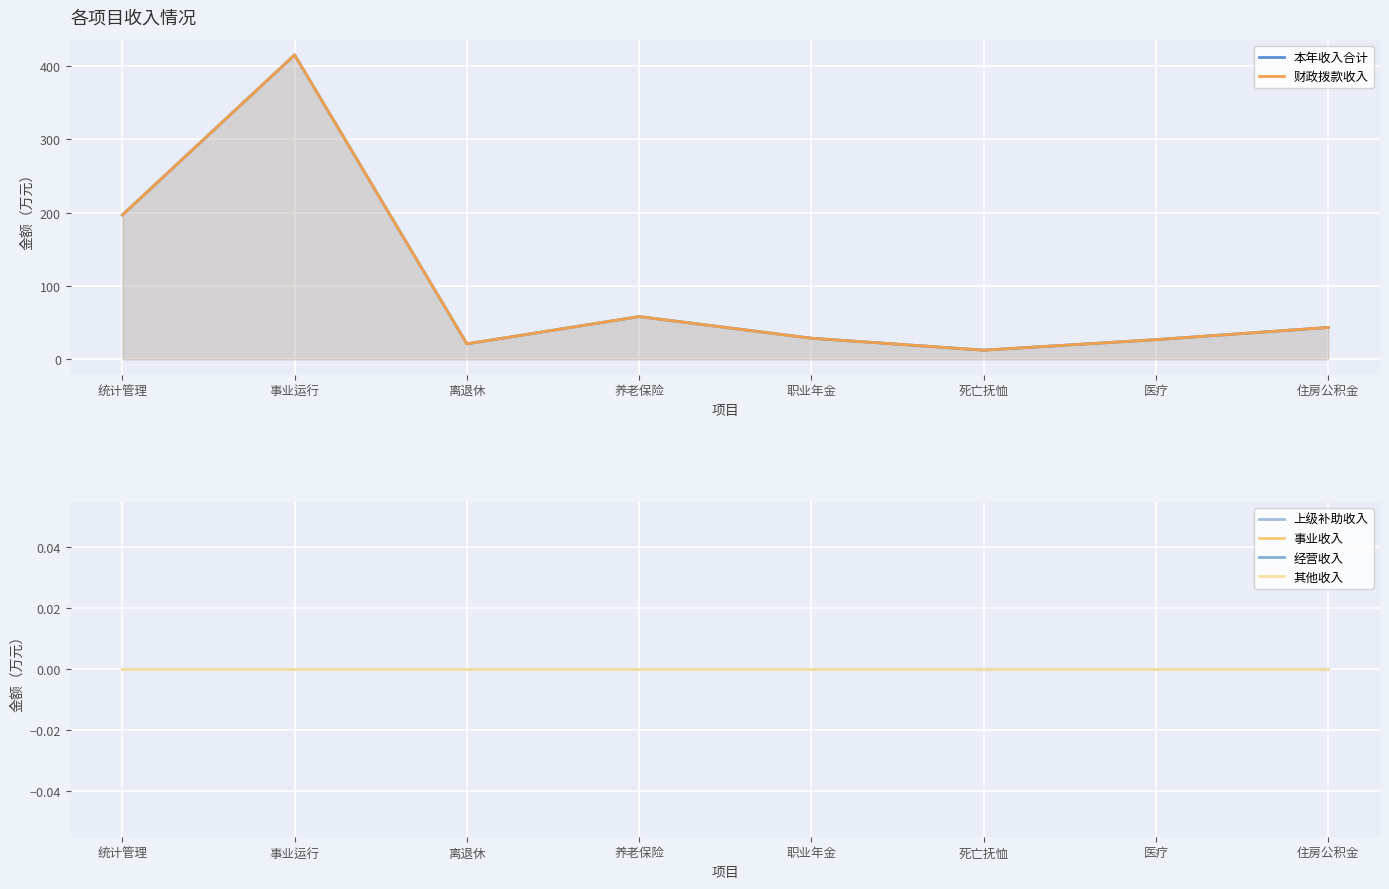

What is the sum of all 财政拨款收入 values?

802.7